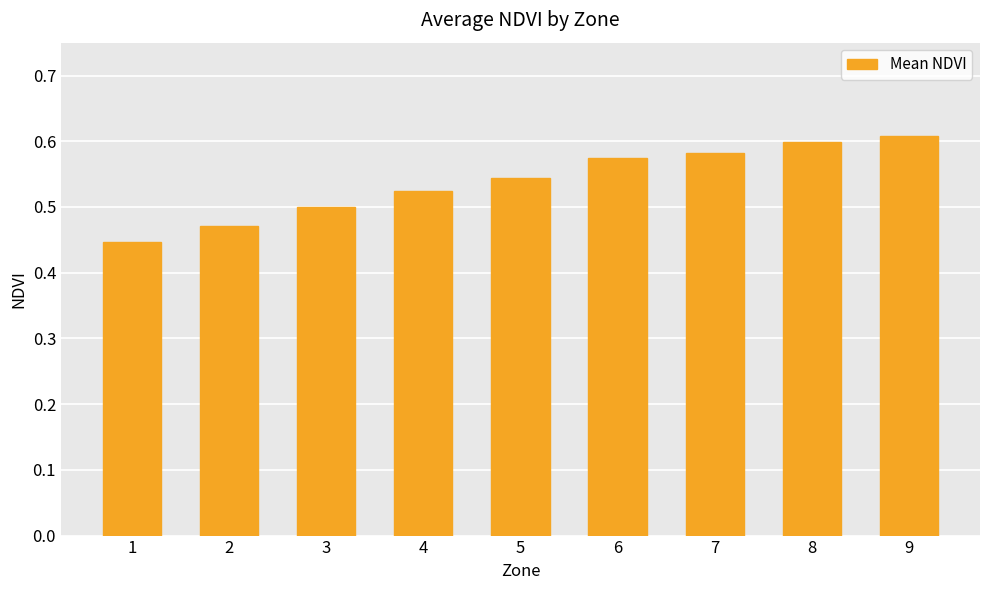

Which has a higher value, 8 or 4?

8